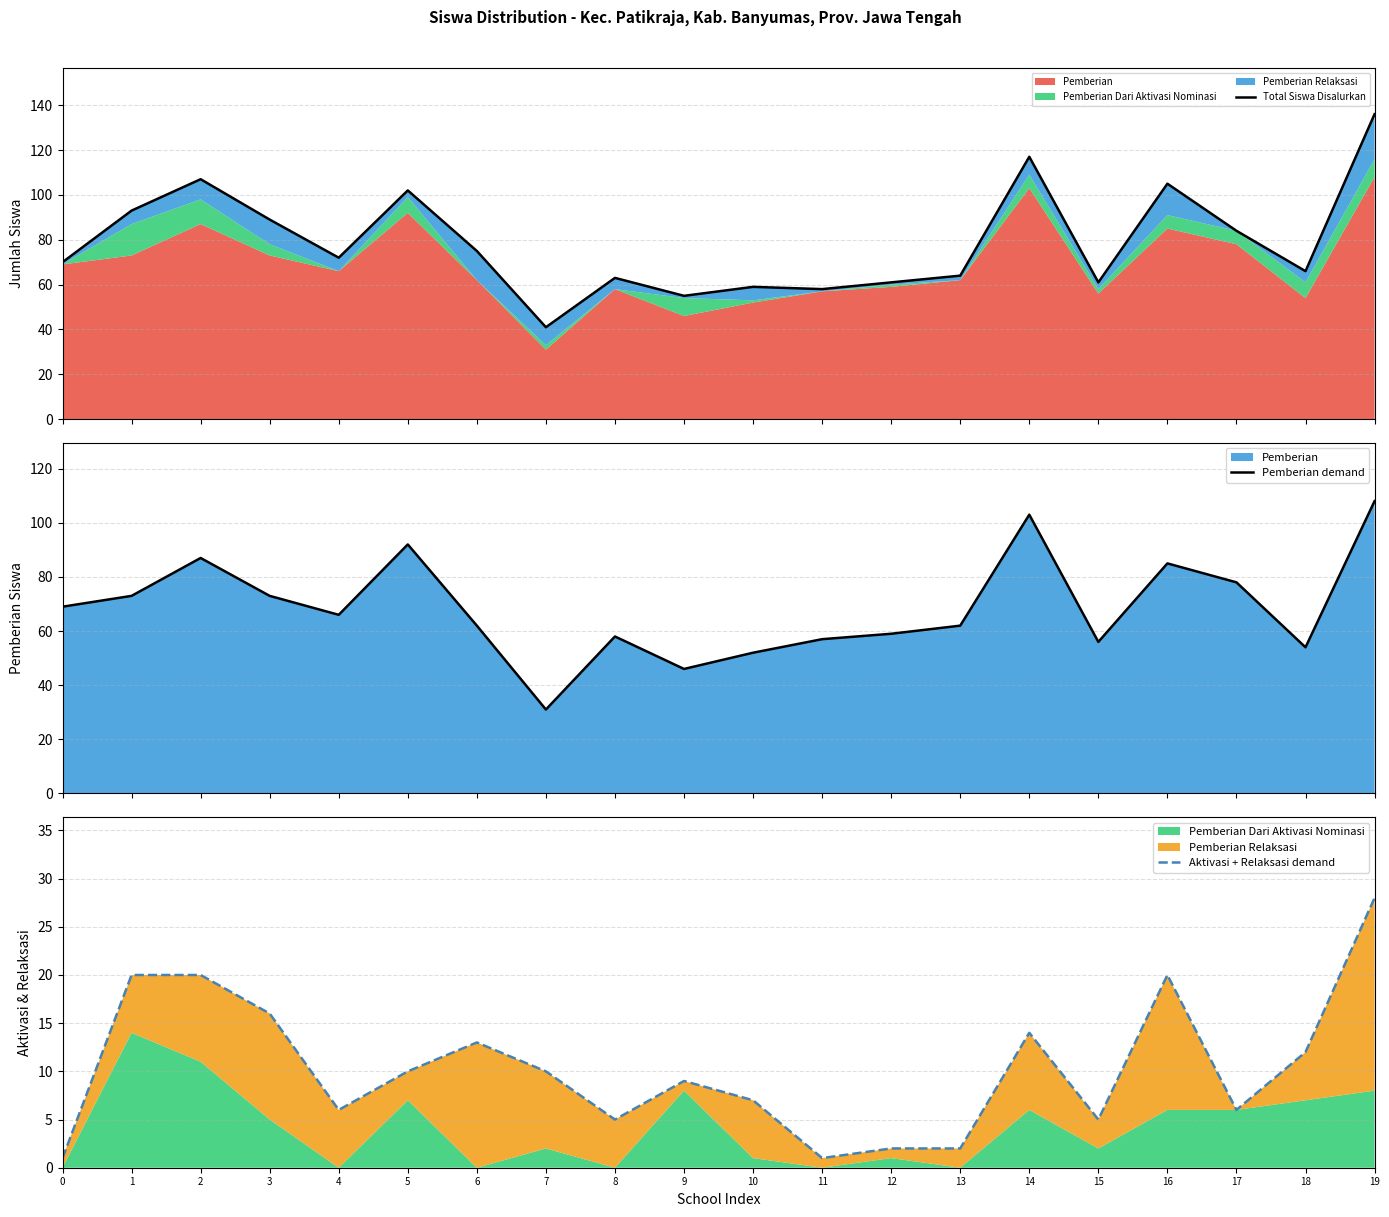

Does the chart display data point markers on the line(s)?

No